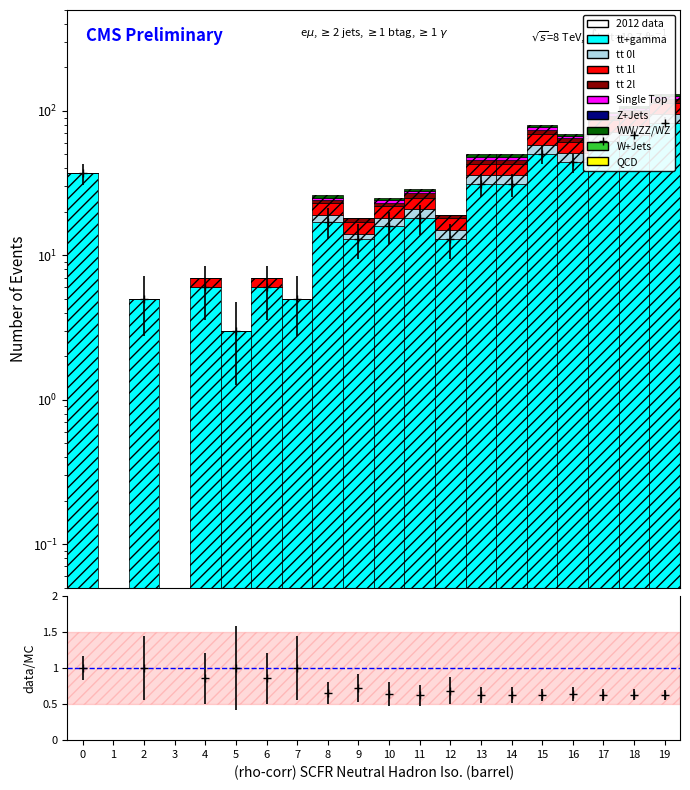

Reading left to right, list all the values displayed in this chart.

tt+gamma: 0=37.0	1=0.0	2=5.0	3=0.0	4=6.0	5=3.0	6=6.0	7=5.0	8=17.0	9=13.0	10=16.0	11=18.0	12=13.0	13=31.0	14=31.0	15=50.0	16=44.0	17=62.0	18=68.0	19=82.0
tt 0l: 0=0.0	1=0.0	2=0.0	3=0.0	4=0.0	5=0.0	6=0.0	7=0.0	8=2.0	9=1.0	10=2.0	11=3.0	12=2.0	13=5.0	14=5.0	15=8.0	16=7.0	17=10.0	18=11.0	19=13.0
tt 1l: 0=0.0	1=0.0	2=0.0	3=0.0	4=1.0	5=0.0	6=1.0	7=0.0	8=4.0	9=3.0	10=4.0	11=4.0	12=3.0	13=7.0	14=7.0	15=11.0	16=10.0	17=14.0	18=15.0	19=18.0
tt 2l: 0=0.0	1=0.0	2=0.0	3=0.0	4=0.0	5=0.0	6=0.0	7=0.0	8=1.0	9=1.0	10=1.0	11=2.0	12=1.0	13=3.0	14=3.0	15=5.0	16=4.0	17=6.0	18=7.0	19=8.0
Single Top: 0=0.0	1=0.0	2=0.0	3=0.0	4=0.0	5=0.0	6=0.0	7=0.0	8=1.0	9=0.0	10=1.0	11=1.0	12=0.0	13=2.0	14=2.0	15=3.0	16=2.0	17=4.0	18=4.0	19=5.0
WW/ZZ/WZ: 0=0.0	1=0.0	2=0.0	3=0.0	4=0.0	5=0.0	6=0.0	7=0.0	8=1.0	9=0.0	10=1.0	11=1.0	12=0.0	13=2.0	14=2.0	15=3.0	16=2.0	17=3.0	18=3.0	19=4.0